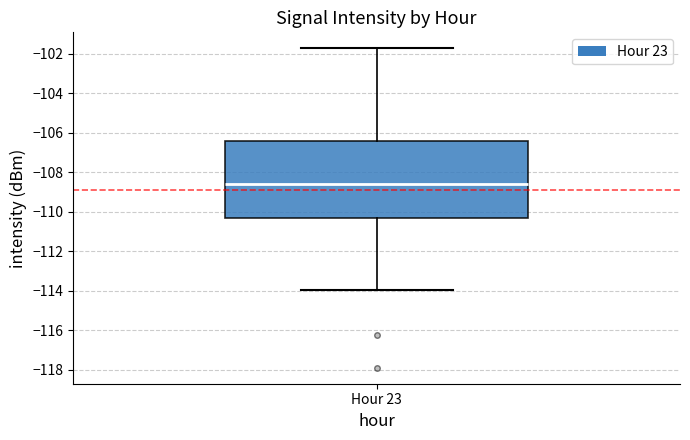

Transcribe this box plot: give where the median line is, the range the box spans, and where the two whiskers end, as read against the y-axis. The values are not printed on the chart, so give them approximately, as read against the axis.

median -108.6, box -110.2 to -106.4, whiskers -114.0 to -101.8